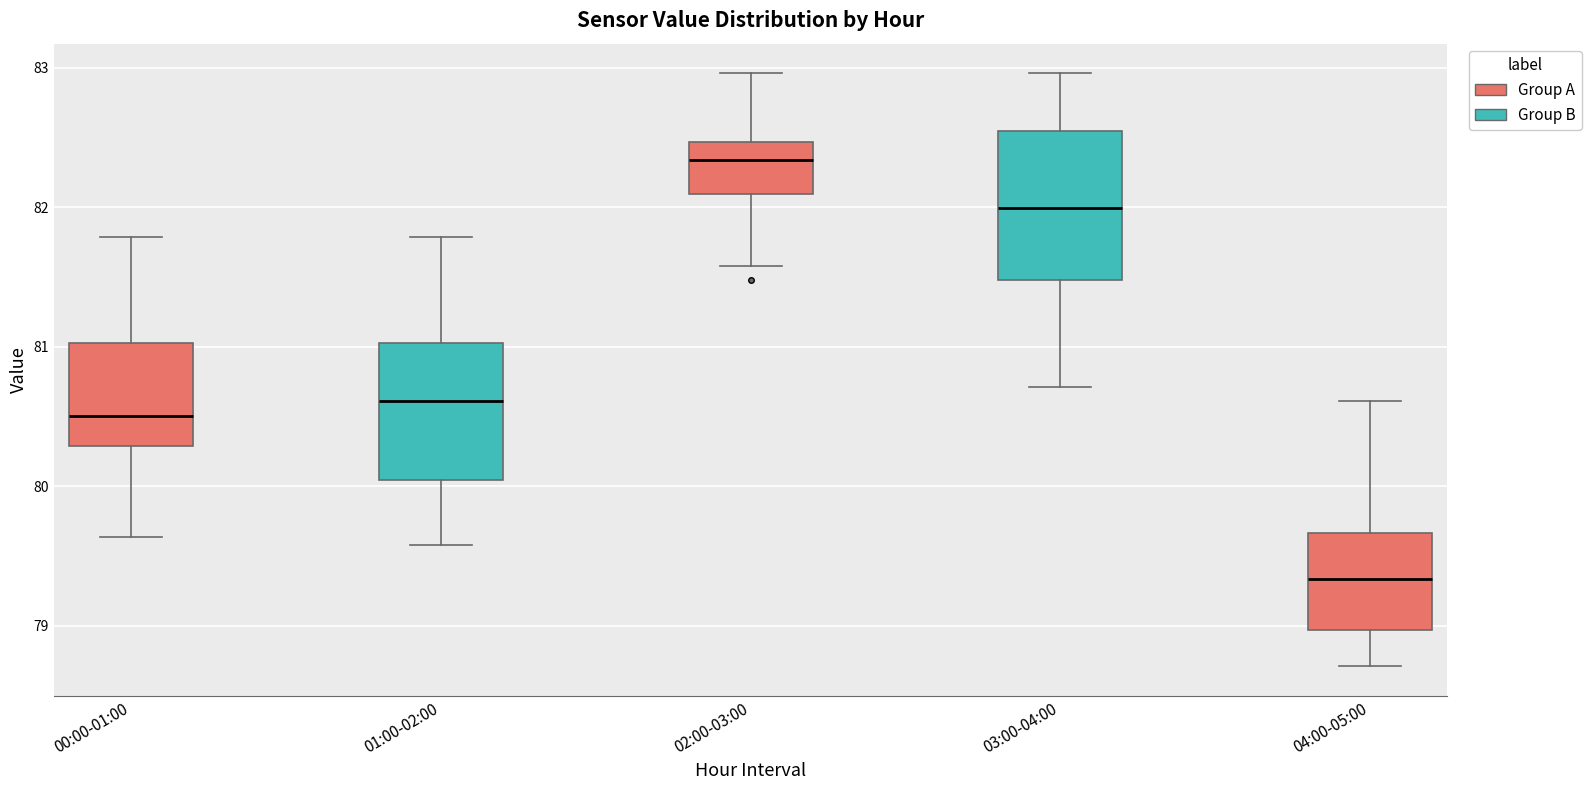

Reading left to right, transcribe this box plot: for each box, give where its median line is, the range the box spans, and where its two whiskers end, as read against the y-axis. The values are not printed on the chart, so give them approximately, as read against the axis.

00:00-01:00: median 80.5, box 80.3 to 81.0, whiskers 79.6 to 81.8
01:00-02:00: median 80.6, box 80.0 to 81.0, whiskers 79.6 to 81.8
02:00-03:00: median 82.3, box 82.1 to 82.5, whiskers 81.6 to 83.0
03:00-04:00: median 82.0, box 81.5 to 82.5, whiskers 80.7 to 83.0
04:00-05:00: median 79.3, box 79.0 to 79.7, whiskers 78.7 to 80.6